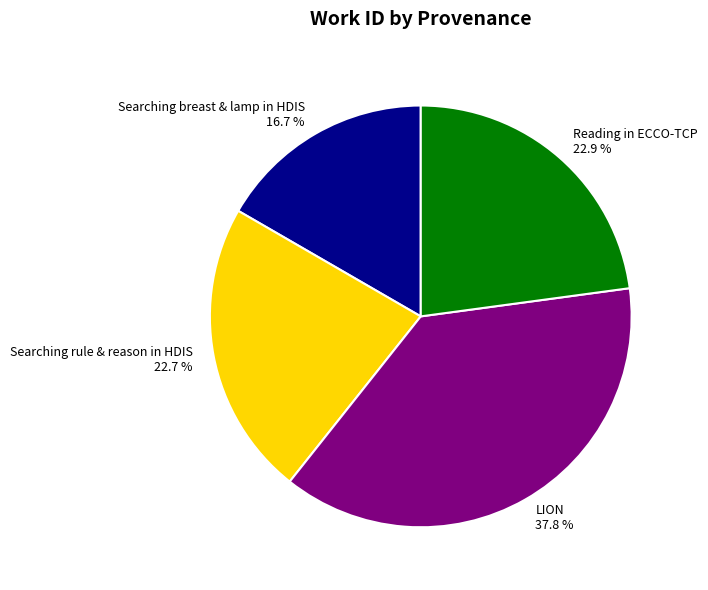

To the nearest percent, what percentage of the pie is LION?

38%